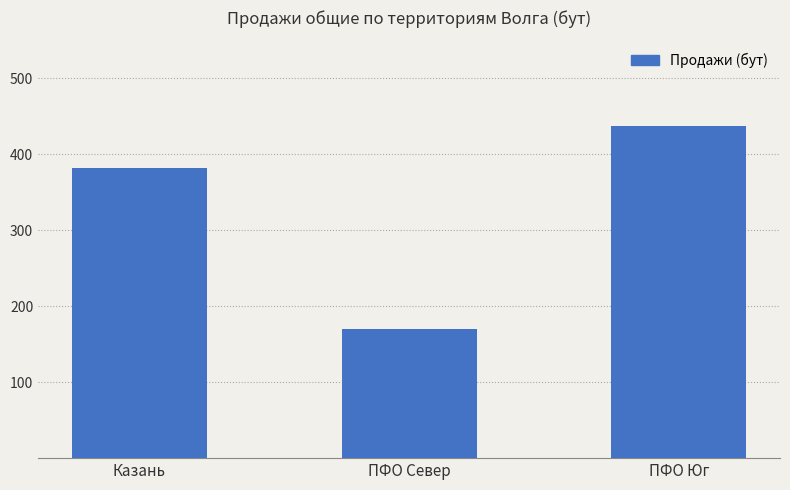

Rank the categories by value from highest to lowest.

ПФО Юг, Казань, ПФО Север